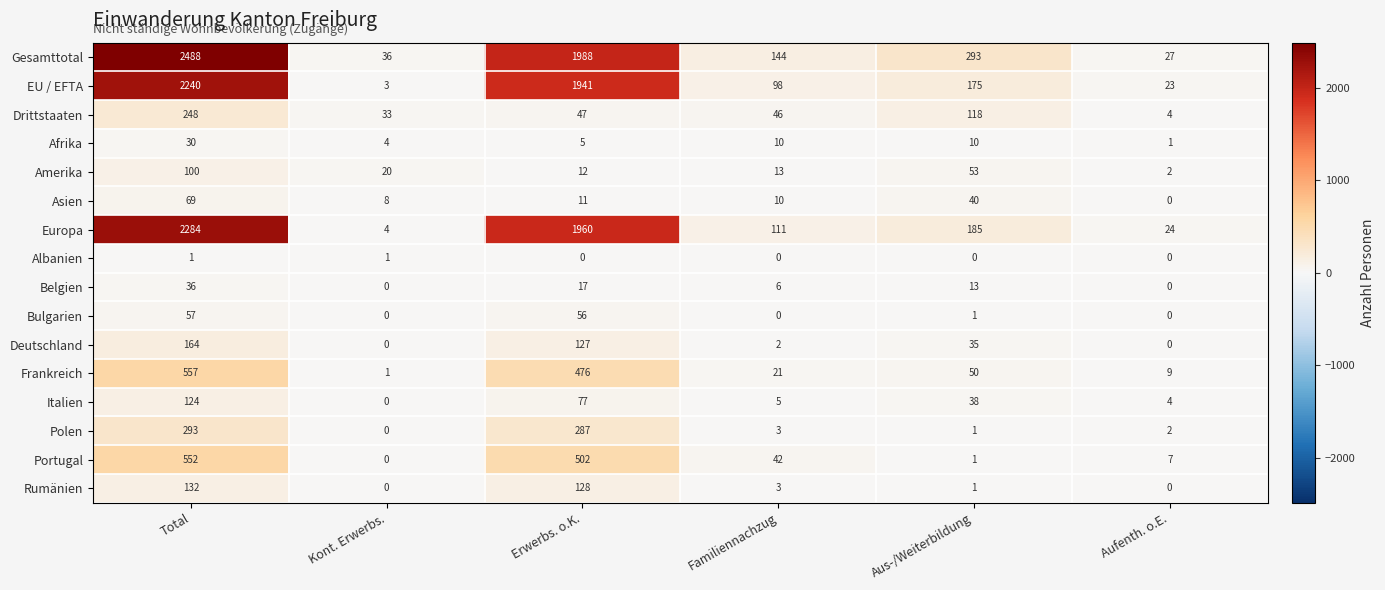

List the labels in order of Drittstaaten value, smallest first.

Aufenth. o.E., Kont. Erwerbs., Familiennachzug, Erwerbs. o.K., Aus-/Weiterbildung, Total